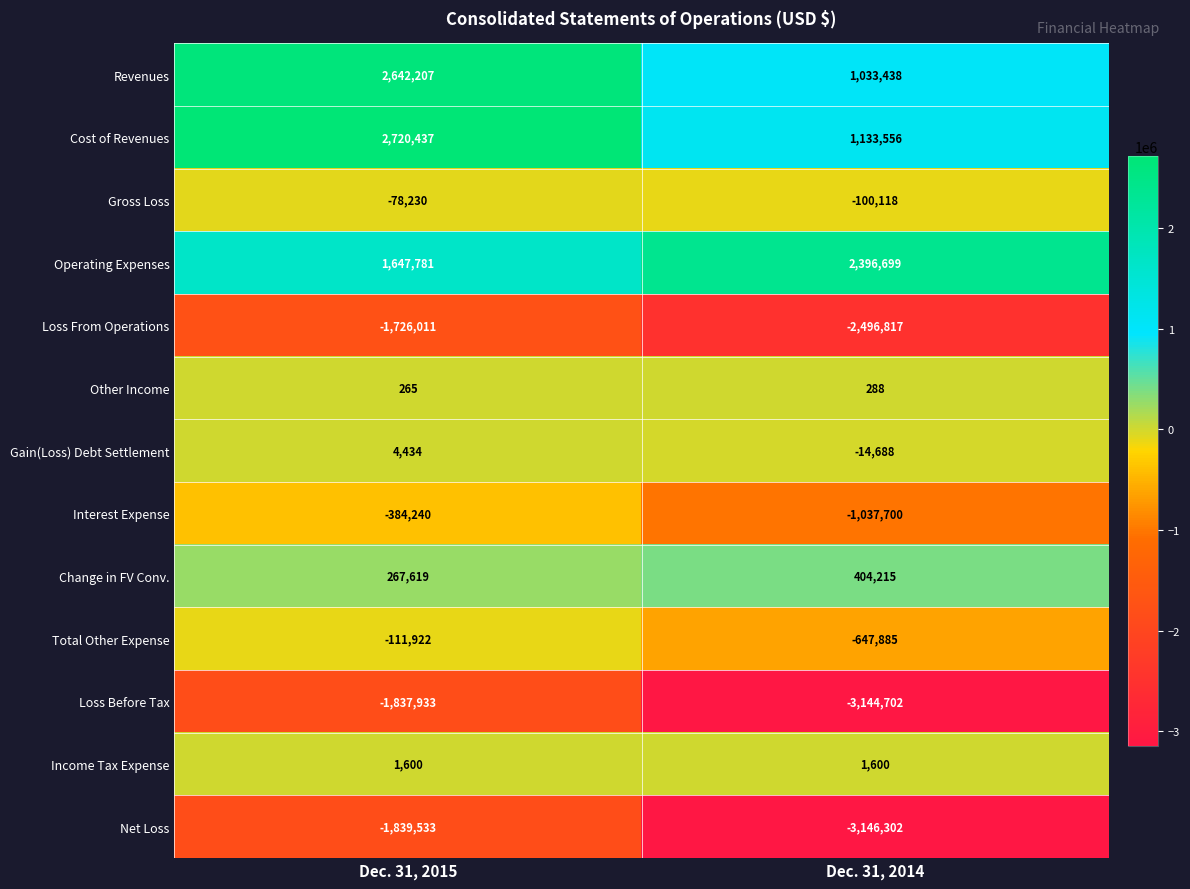

The Other Income series shows 265 at Dec. 31, 2015. True or false?

True